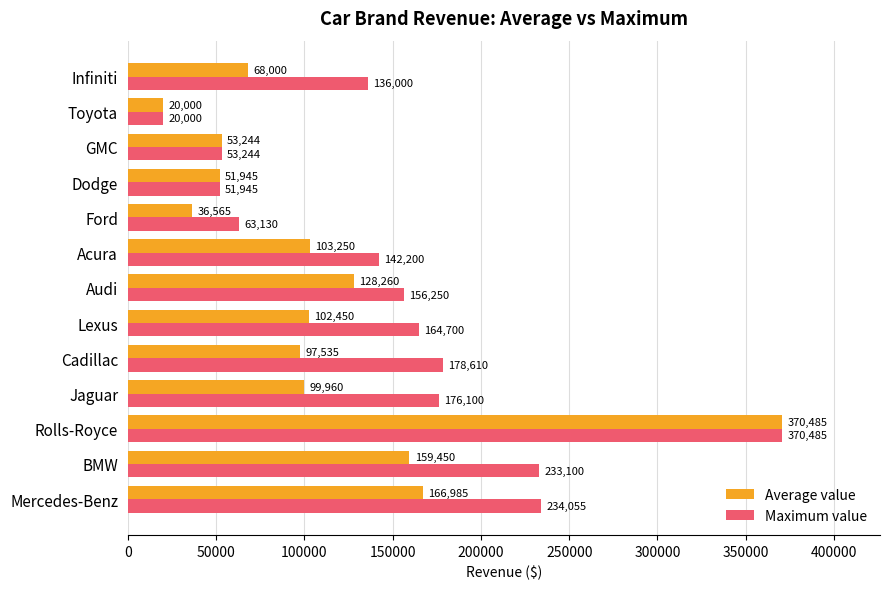

At how many categories does at least one series exceed 367144?

1